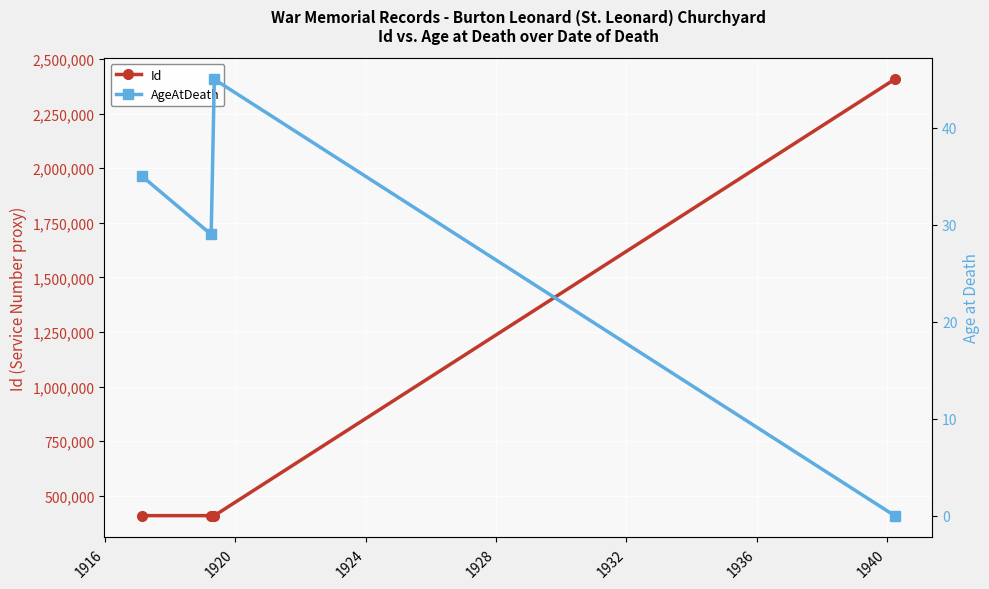

Rank the series by their maximum value, from lowest to highest.

AgeAtDeath, Id